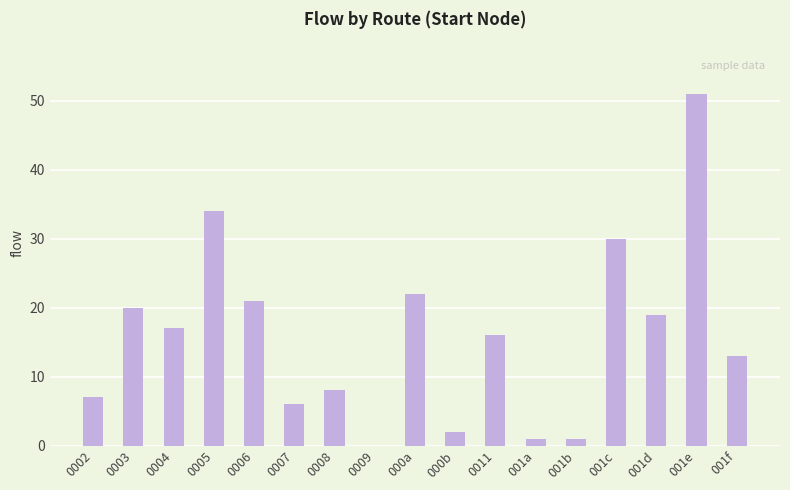

What is the change in value from 0007 to 001e?

+45